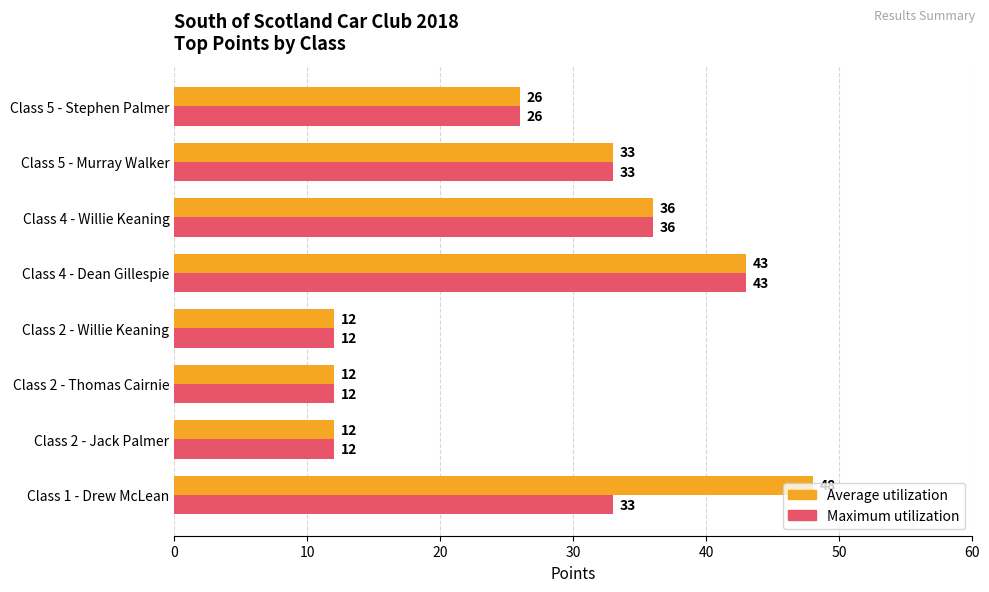

Which series has the widest spread of values?

Average utilization